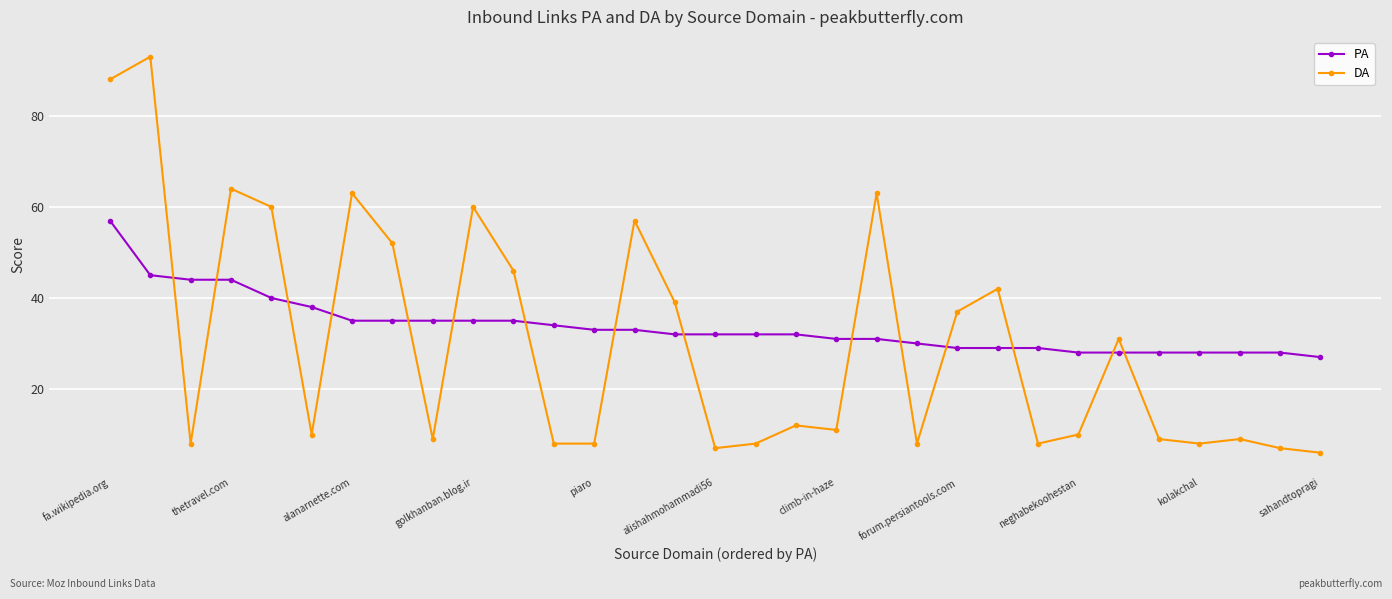

List the series in order of their overall mean, lowest first.

DA, PA